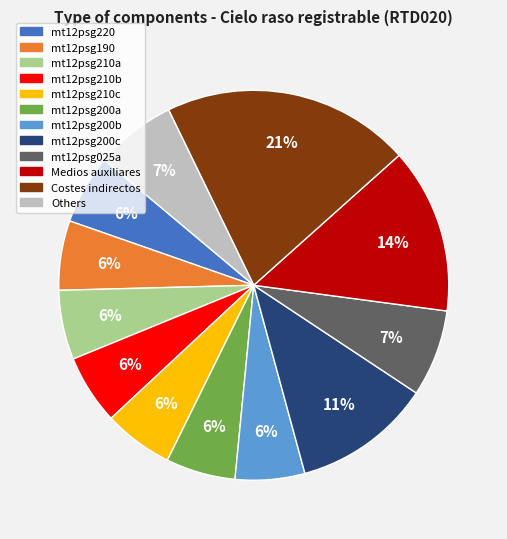

Is there a majority slice in this chart?

No